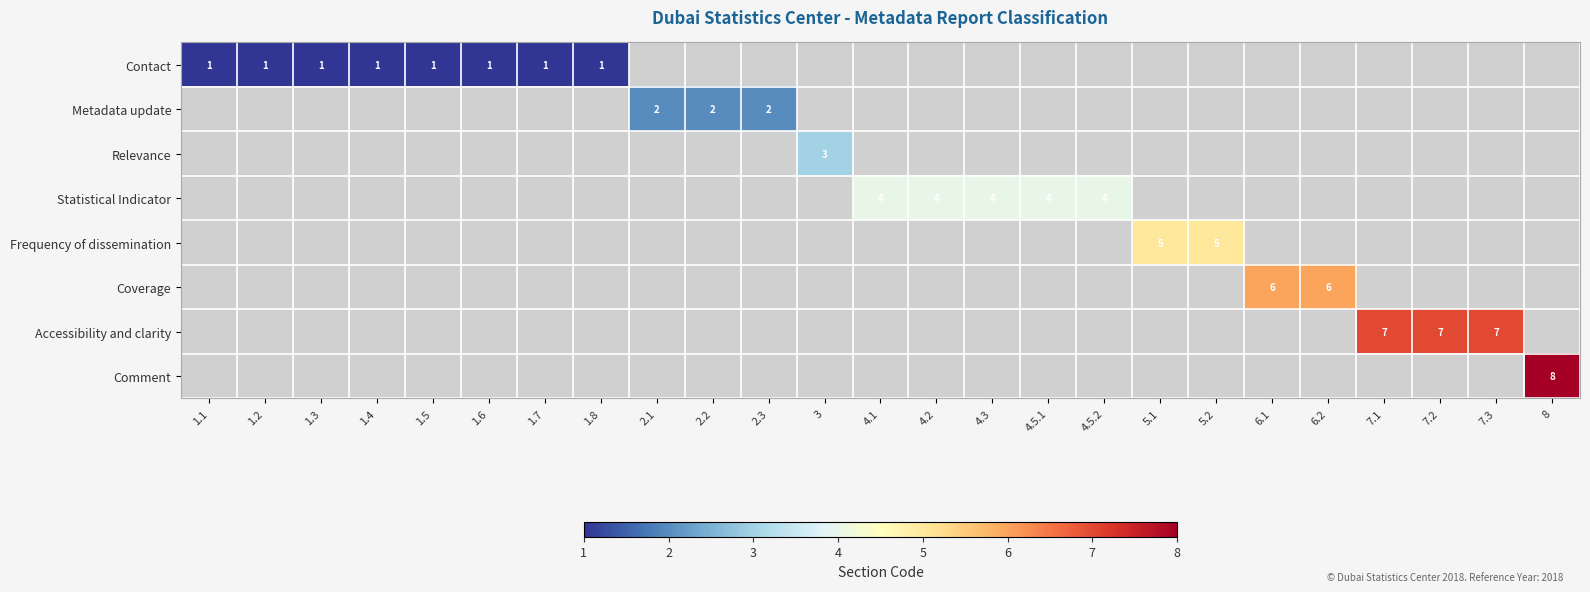

Rank the categories by Contact value from highest to lowest.

1.1, 1.2, 1.3, 1.4, 1.5, 1.6, 1.7, 1.8, 2.1, 2.2, 2.3, 3, 4.1, 4.2, 4.3, 4.5.1, 4.5.2, 5.1, 5.2, 6.1, 6.2, 7.1, 7.2, 7.3, 8